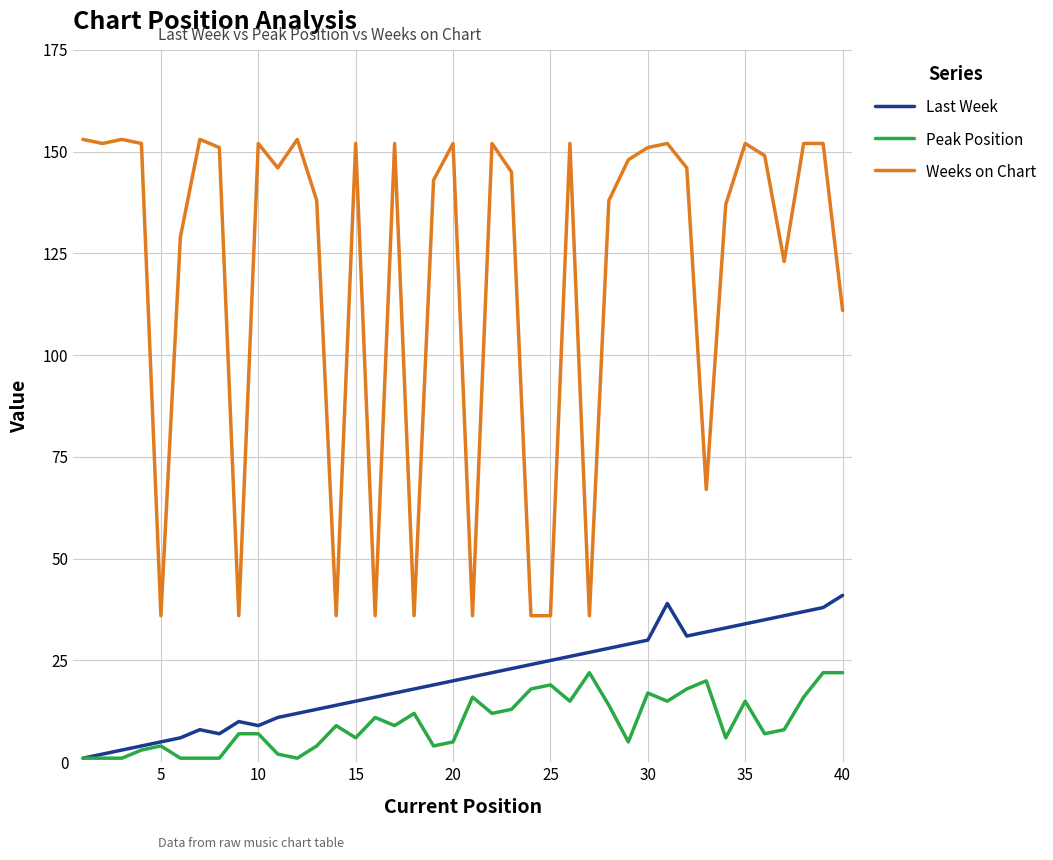

What are all the series names shown in the legend?

Last Week, Peak Position, Weeks on Chart